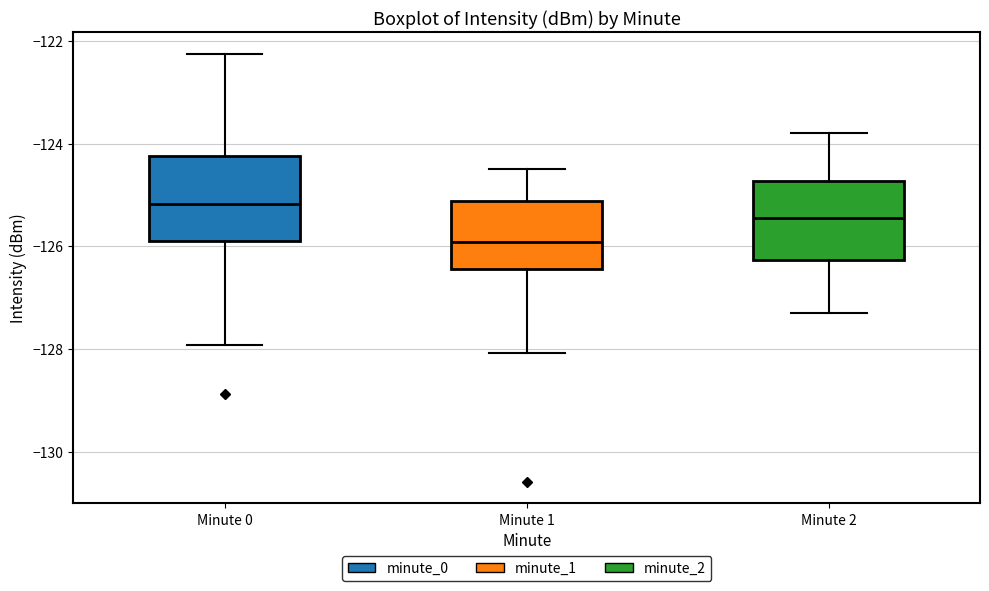

Where is the lower edge of the box for Minute 0 on the y-axis? The values are not printed on the chart, so give them approximately, as read against the axis.

-125.8